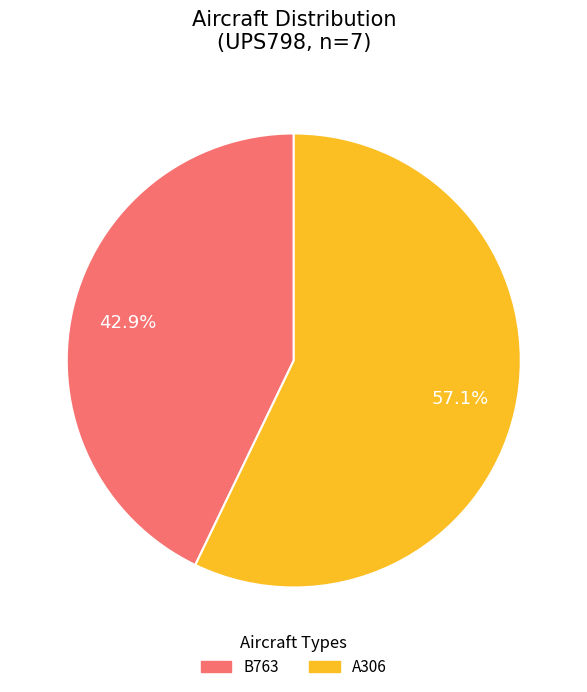

The B763 slice represents 55% of the pie. True or false?

False